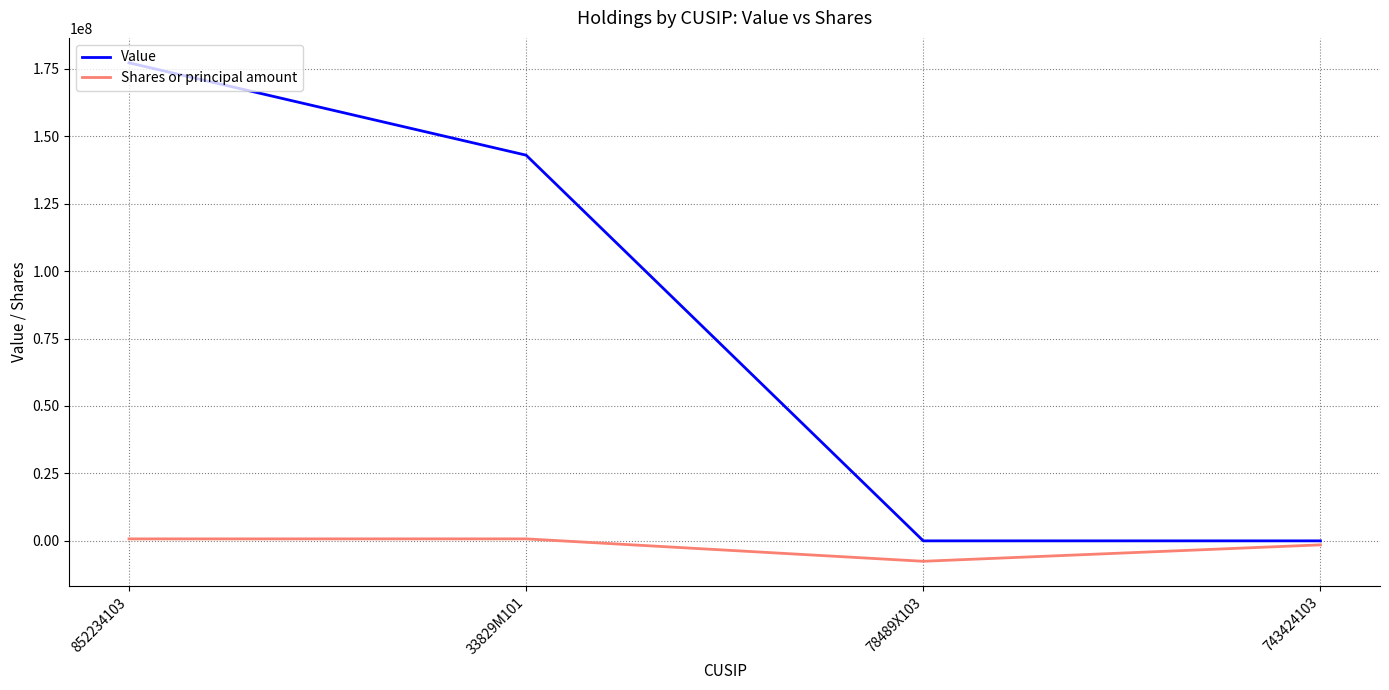

What is the average value of the Value series?

80042750